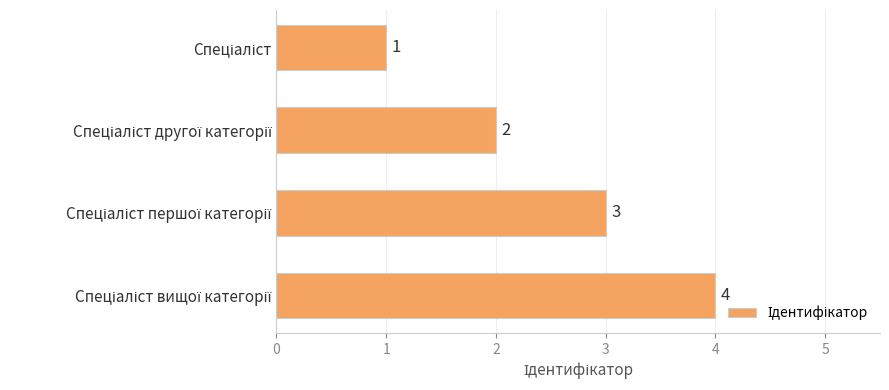

What is the value of the 2nd bar from the top?

2